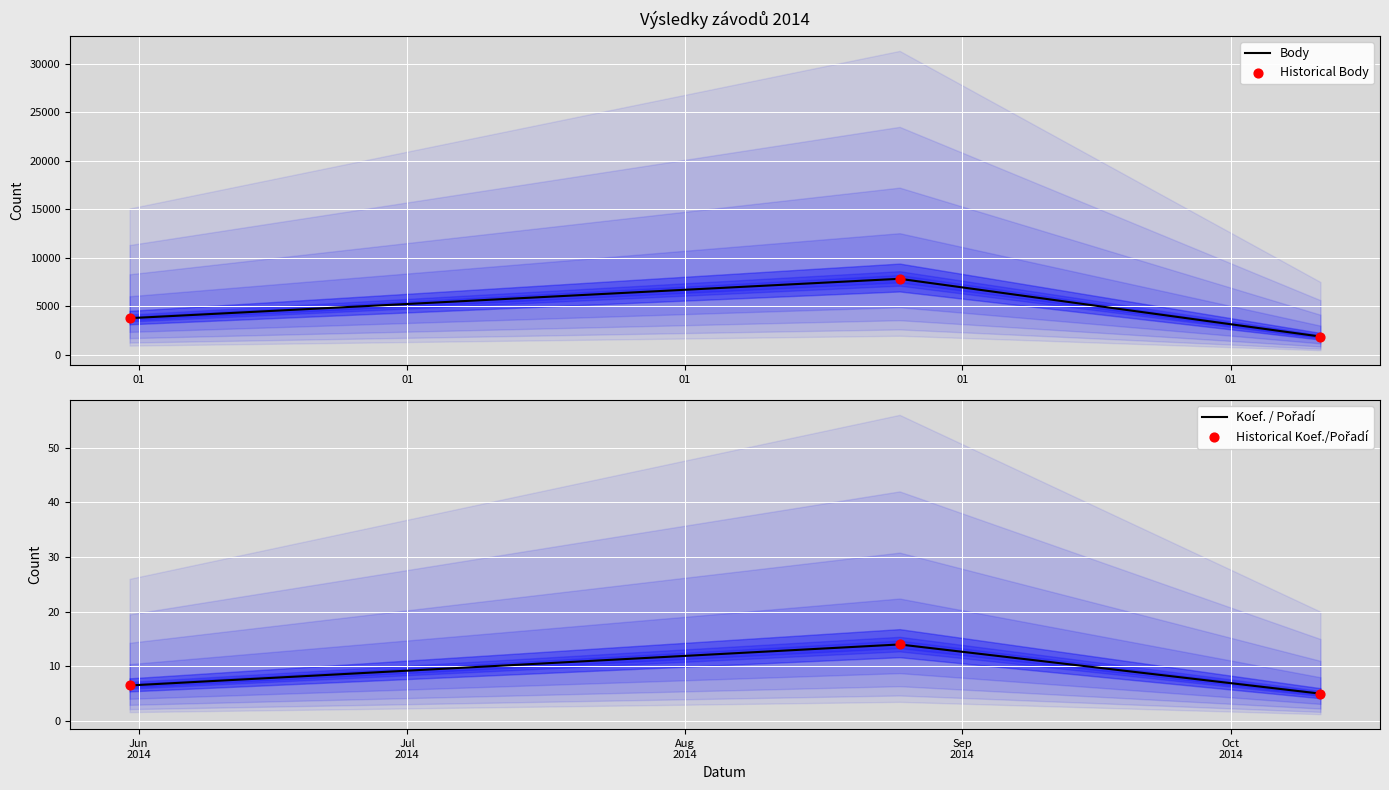

What is the lowest value of the Body series?

1876